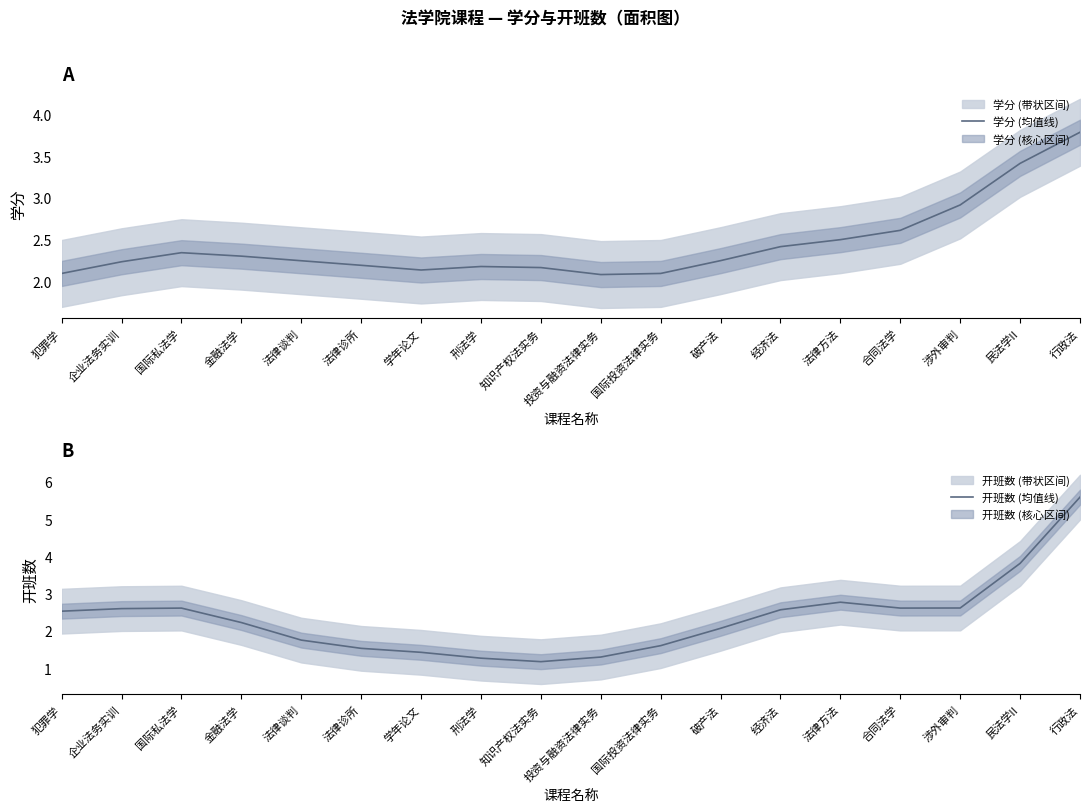

True or false: 学分 (均值线) has a value of 0.5 at 国际投资法律实务.

False